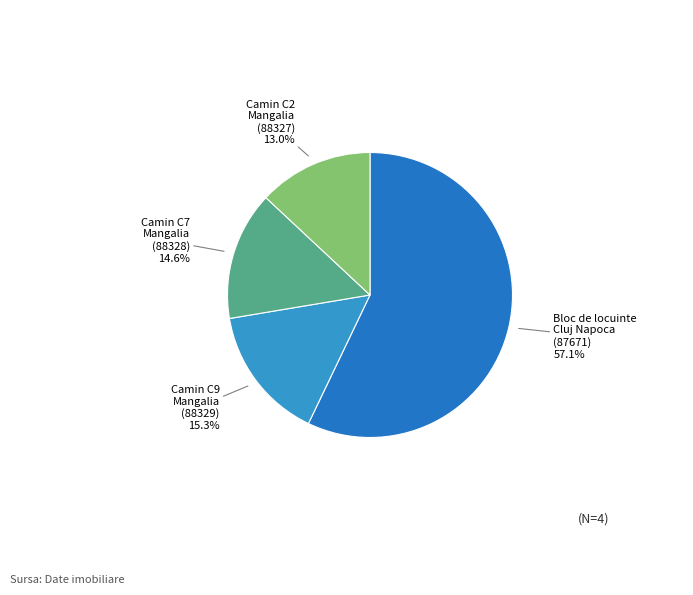

Between Bloc de locuinte Cluj Napoca (87671) and Camin C9 Mangalia (88329), which is larger?

Bloc de locuinte Cluj Napoca (87671)